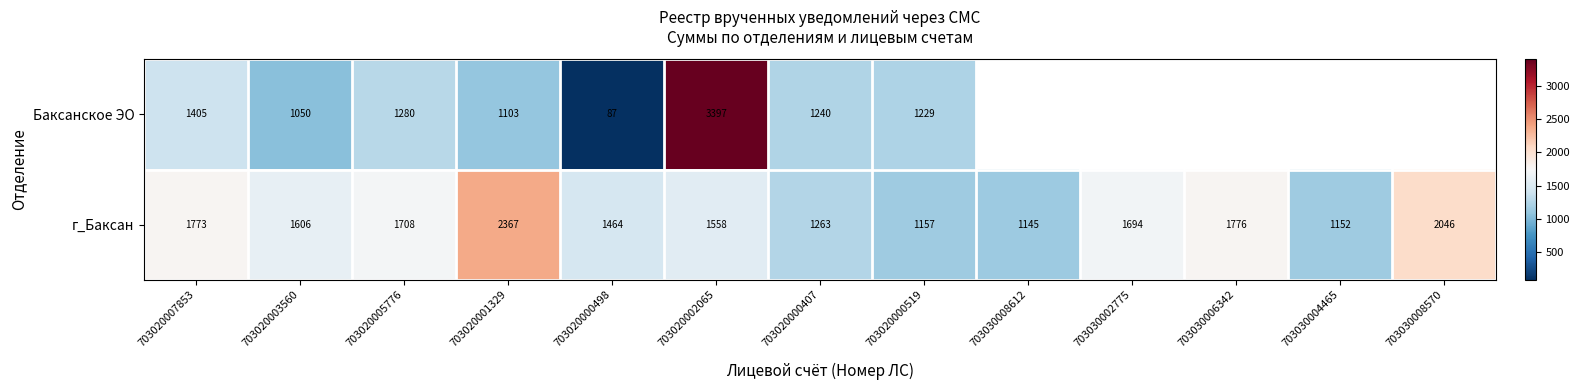

Rank the series at 703020002065 from lowest to highest value.

г_Баксан, Баксанское ЭО